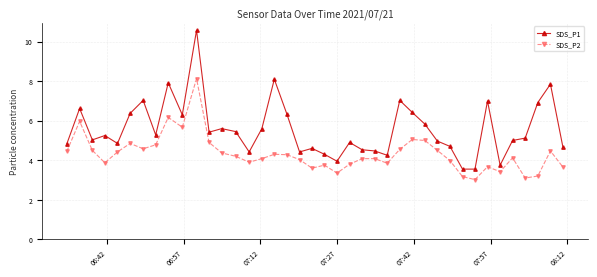

True or false: SDS_P2 and SDS_P1 intersect in this chart.

False